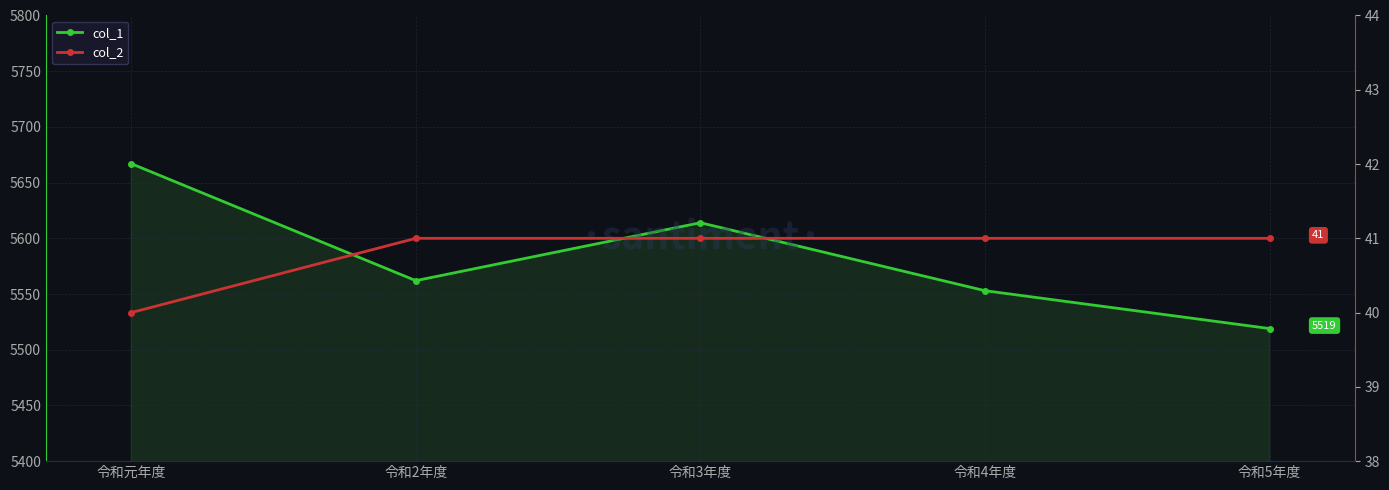

Reading left to right, extract all data points from this chart.

col_1: 5667	5562	5614	5553	5519
col_2: 40	41	41	41	41